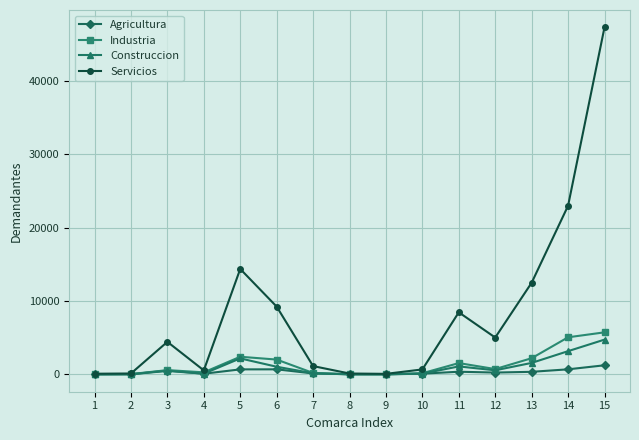

Does the chart have visible grid lines?

Yes